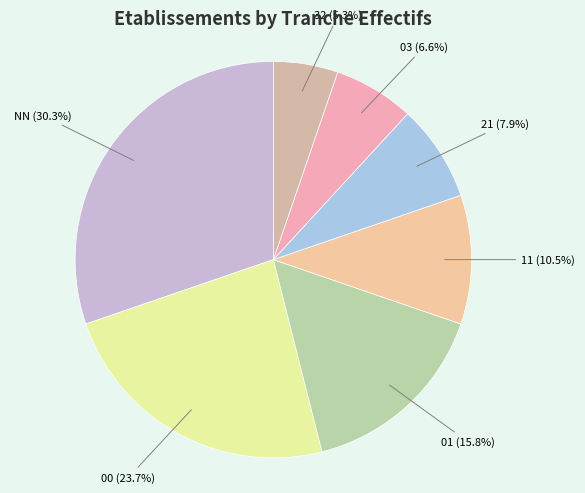

Combined, what portion of the pie is 00 and NN?

53.9%